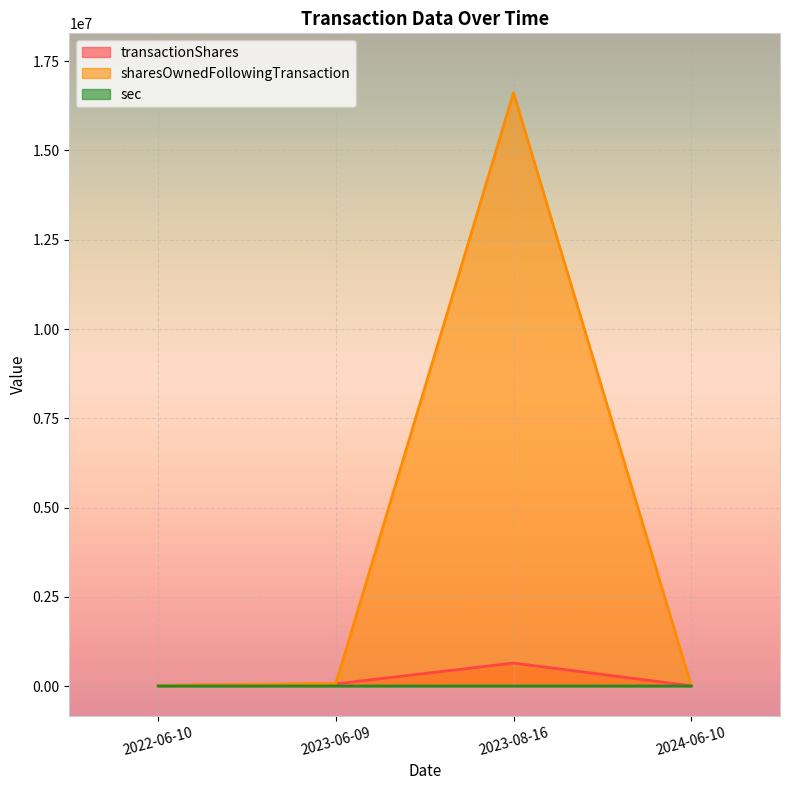

What is the total value across all series at 2023-06-09?

135550